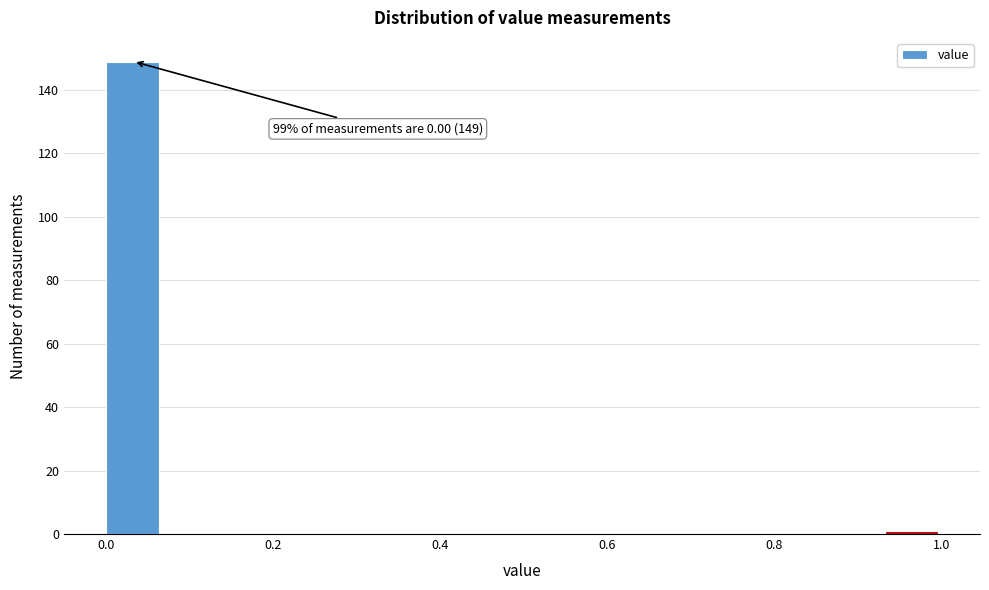

Read against the x-axis, roughly where is the centre of the tallest bar?

0.04